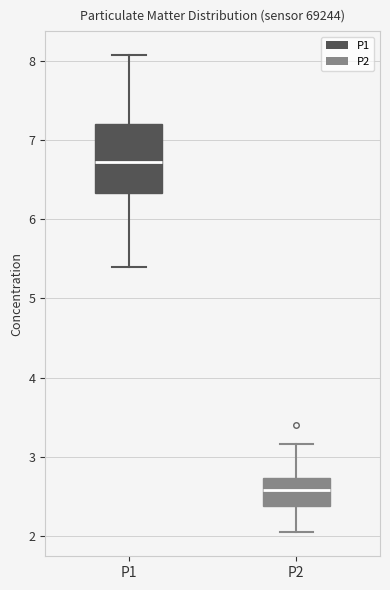

Comparing the boxes themselves (not the whiskers), which one is the tallest?

P1